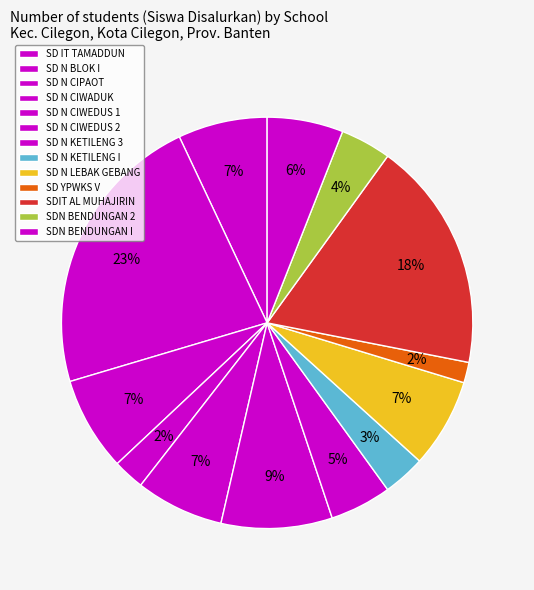

To the nearest percent, what is the difference between the largest and smallest slice percentages?

21%